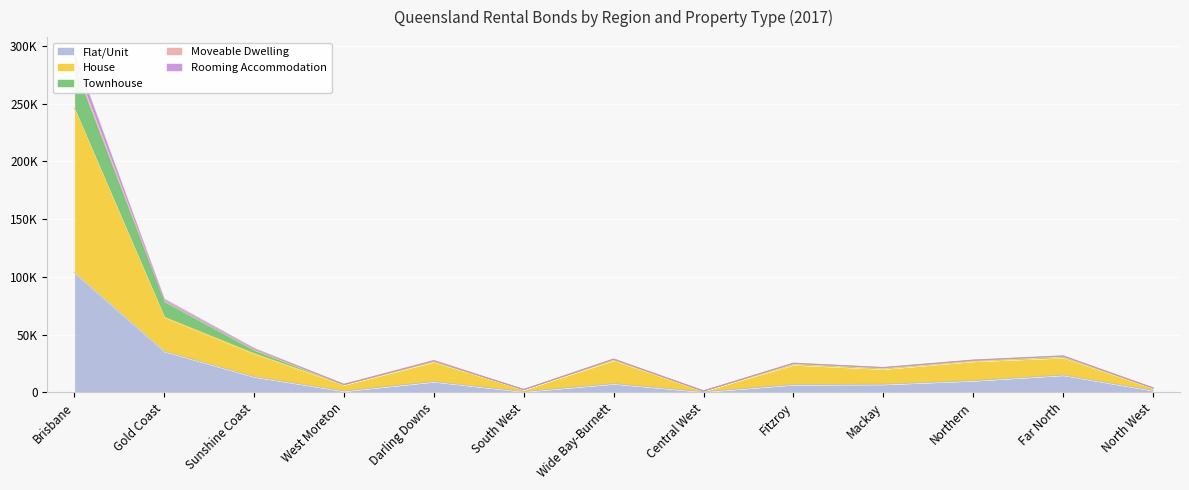

Which category has the highest value in the Rooming Accommodation series?

Brisbane